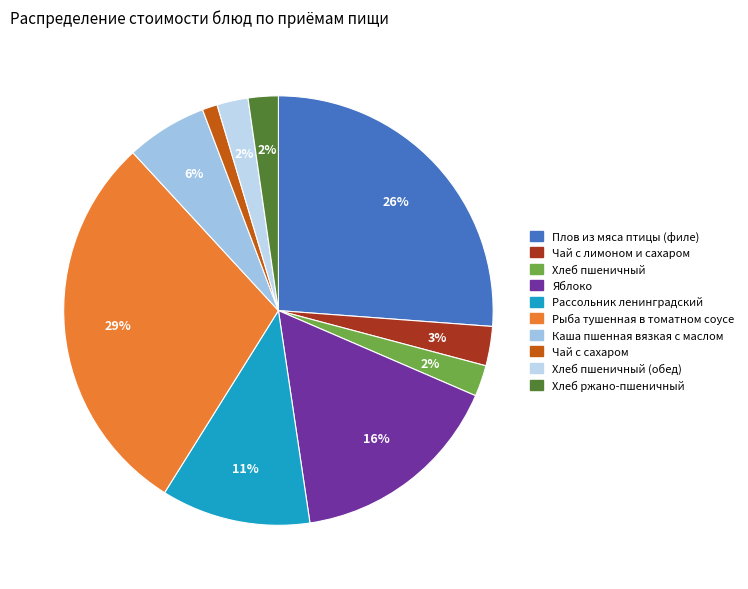

Is there any slice that represents more than half of the pie?

No